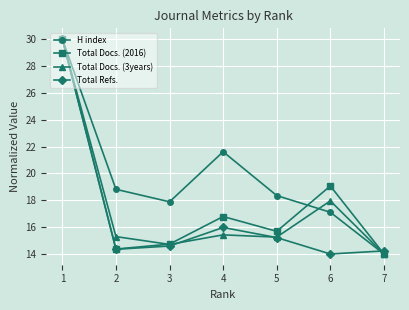

What are all the series names shown in the legend?

H index, Total Docs. (2016), Total Docs. (3years), Total Refs.